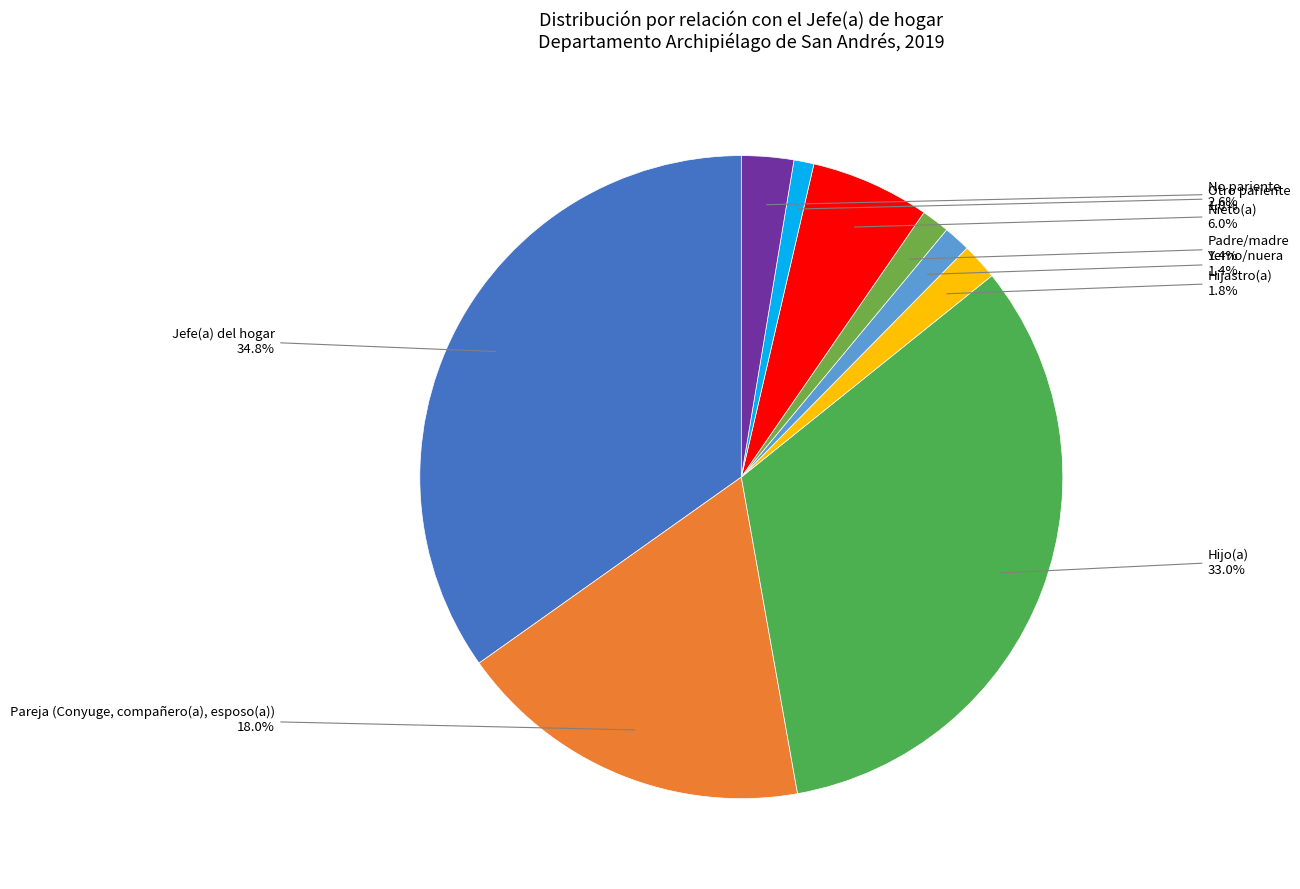

Is Otro pariente the majority of the pie?

No